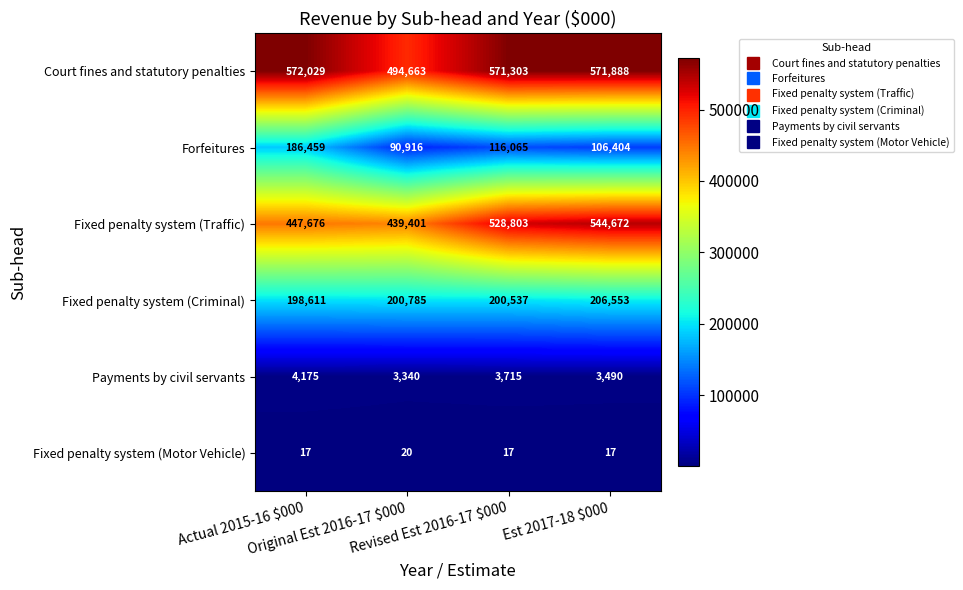

What is the spread (max minus min) of values at Original Est 2016-17 $000?

494643